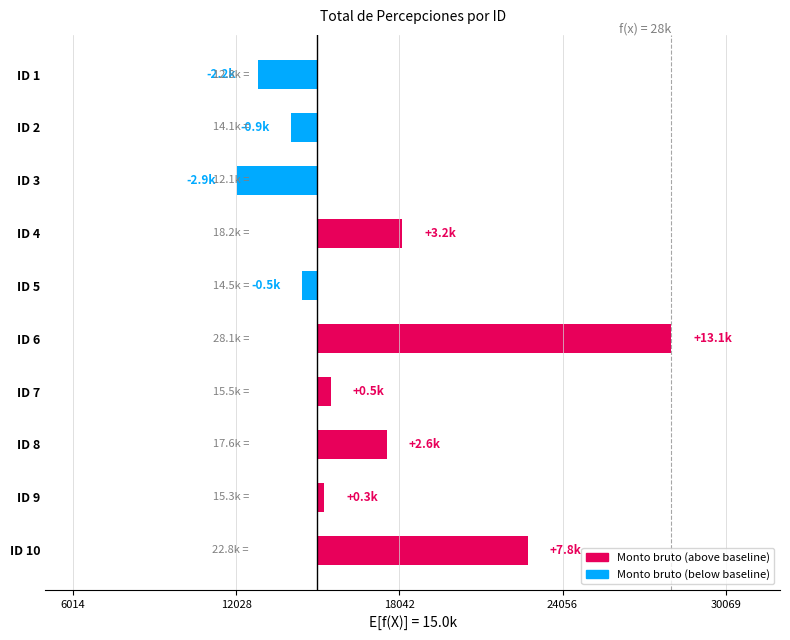

What is the value of the 8th bar from the left?

2589.0